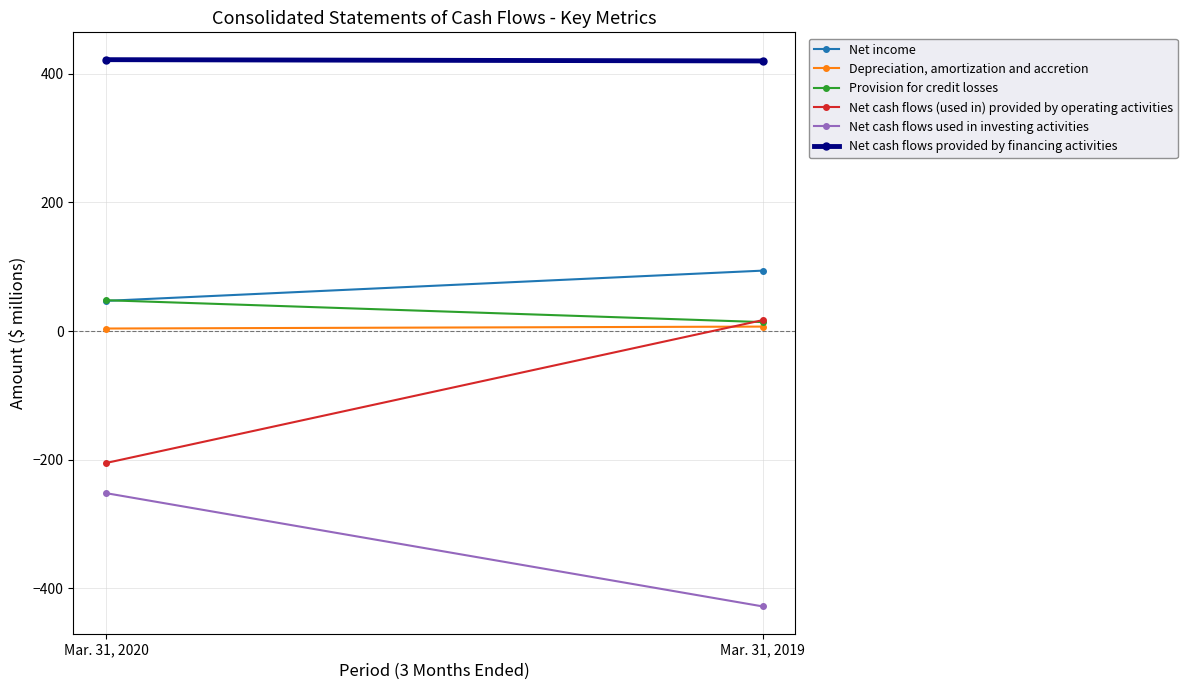

What is the value of the Provision for credit losses point at the 1st from the left?

48